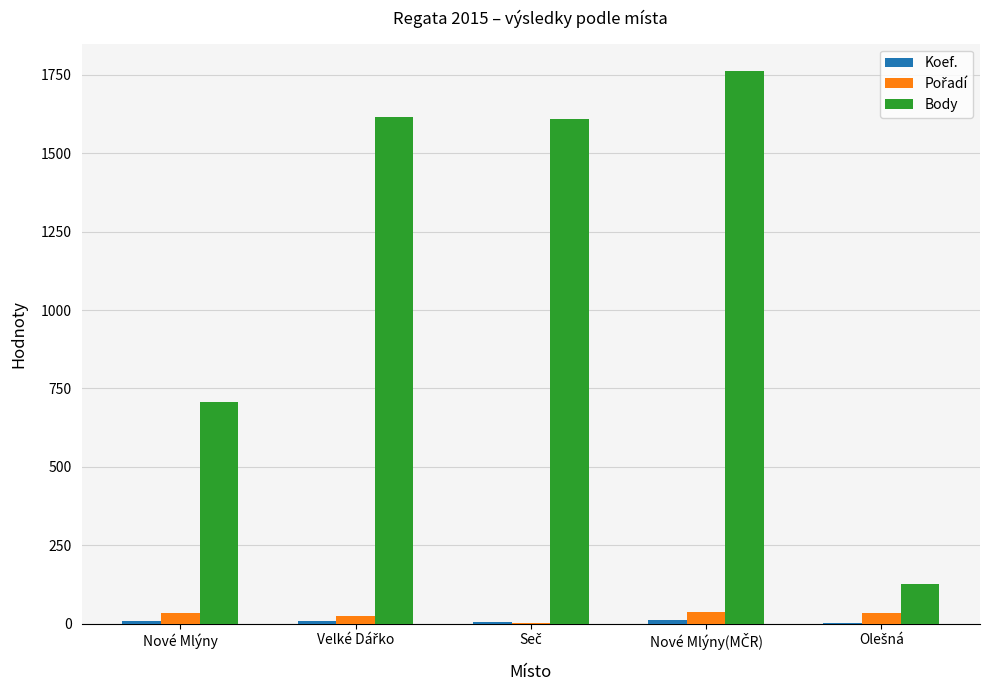

What is the maximum value shown in the chart?

1761